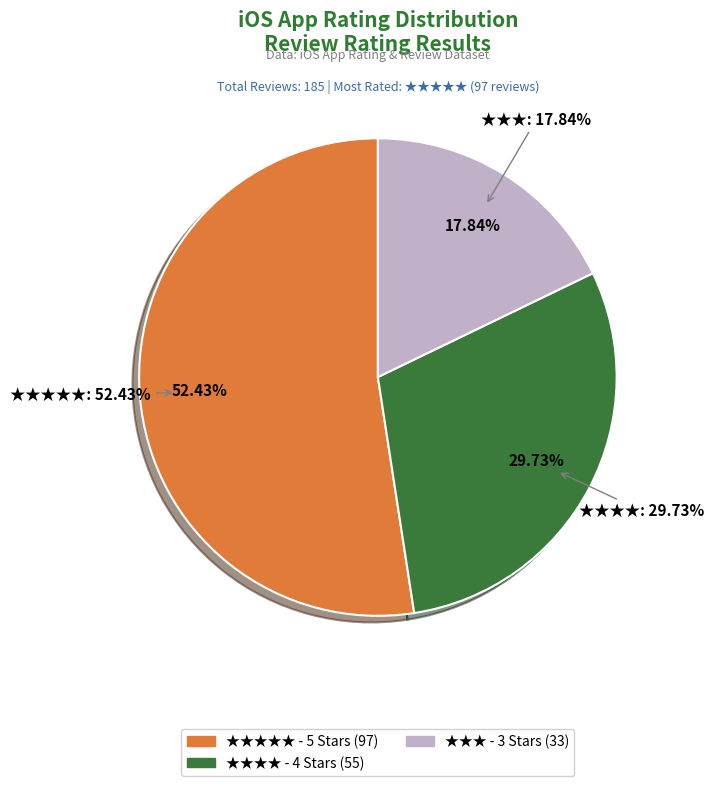

Does ★★★★ account for over 50% of the chart?

No